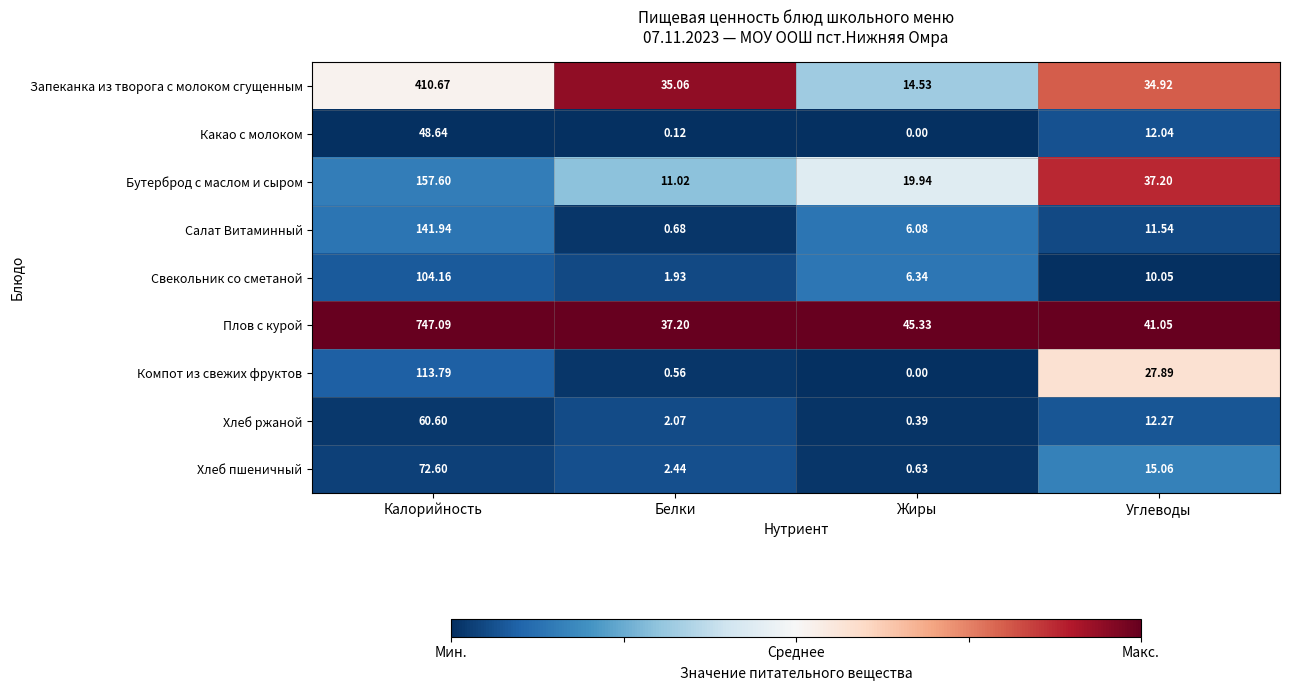

At which label is Плов с курой closest to 392?

Жиры